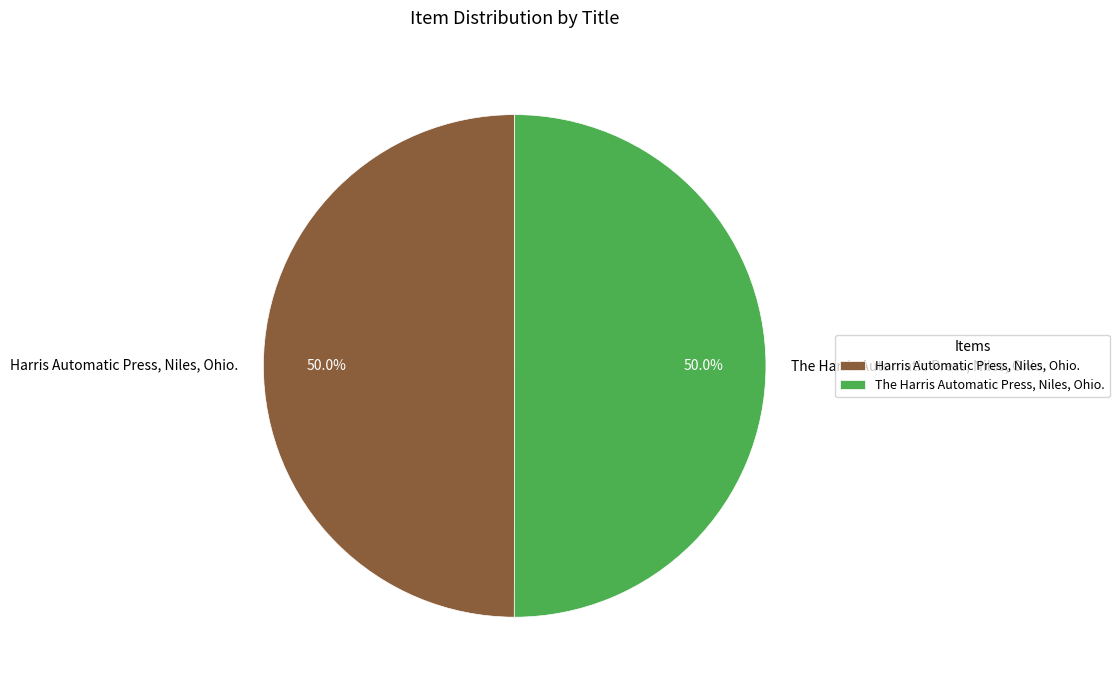

Combined, do Harris Automatic Press, Niles, Ohio. and The Harris Automatic Press, Niles, Ohio. account for over 50%?

Yes